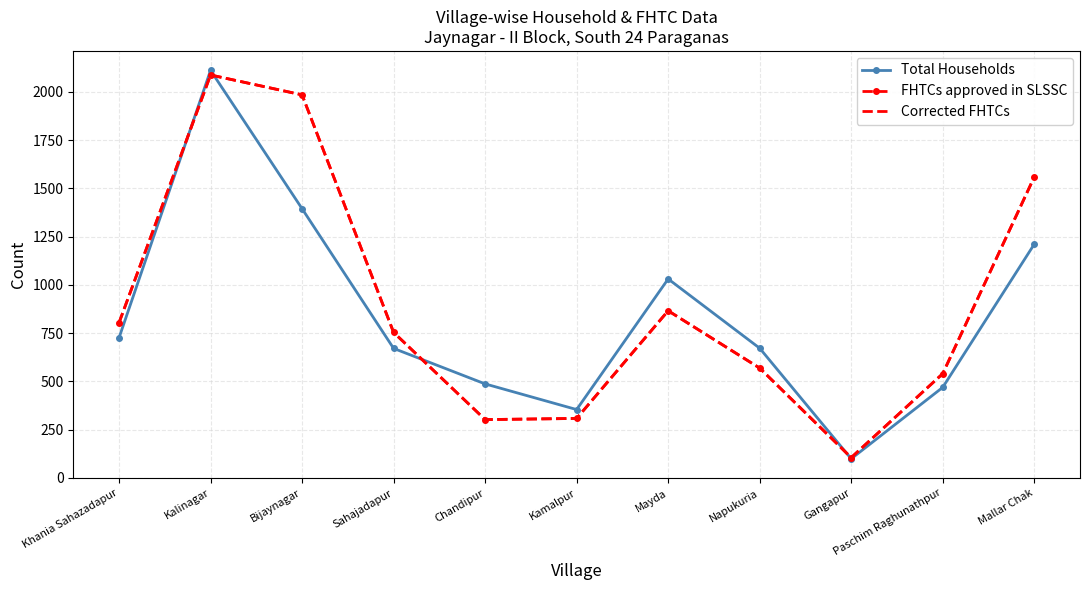

What is the label of the 4th point from the right?

Napukuria